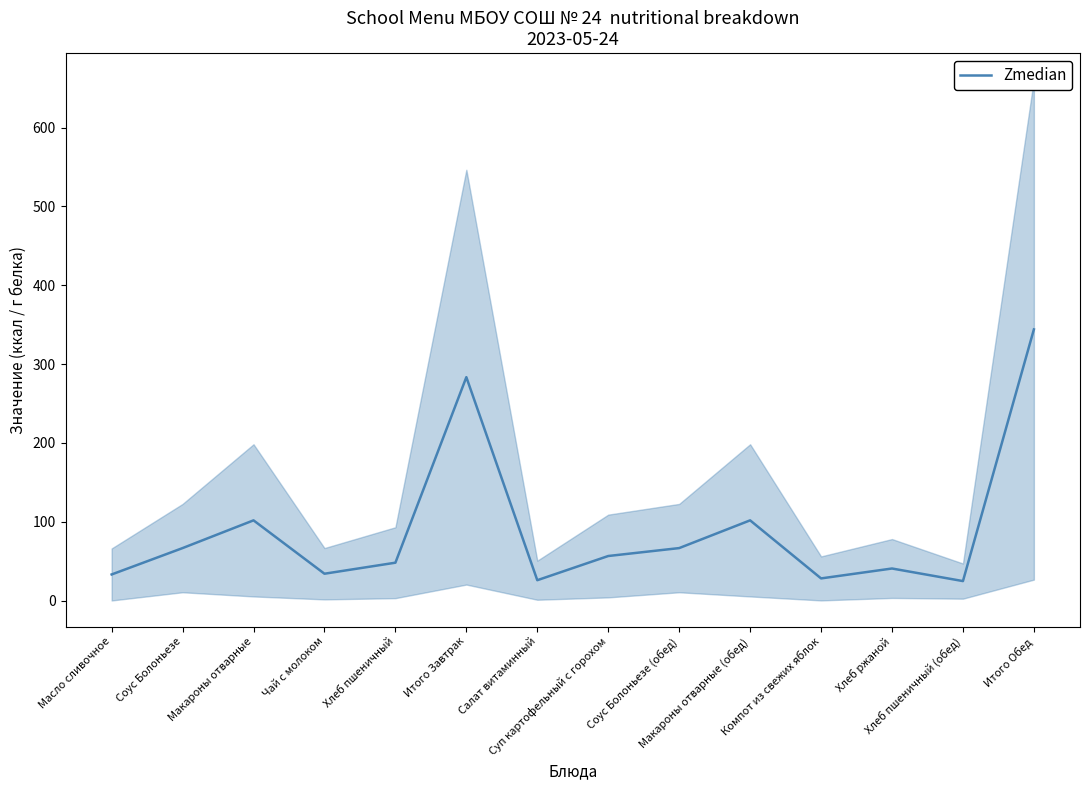

At which category does the data reach its first local valley?

Чай с молоком